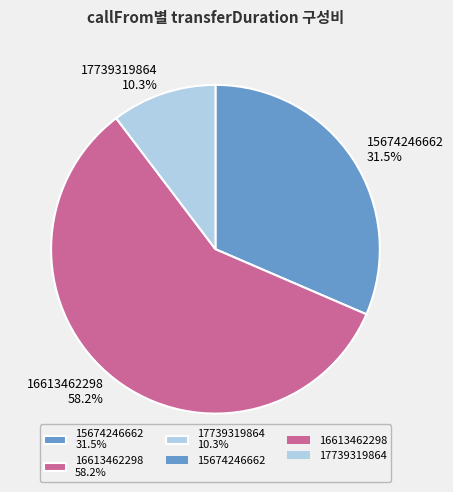

To the nearest percent, what is the combined percentage of 15674246662 and 17739319864?

42%